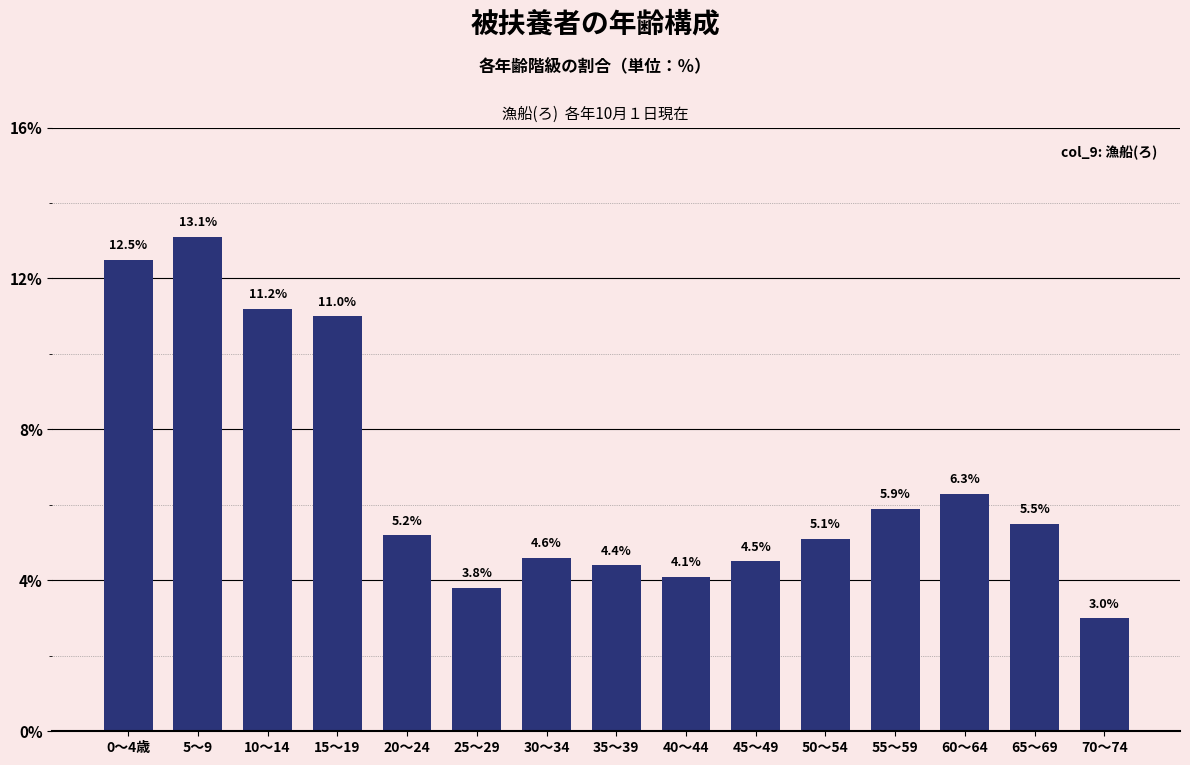

Reading left to right, list all the values displayed in this chart.

0～4歳=12.5	5～9=13.1	10～14=11.2	15～19=11.0	20～24=5.2	25～29=3.8	30～34=4.6	35～39=4.4	40～44=4.1	45～49=4.5	50～54=5.1	55～59=5.9	60～64=6.3	65～69=5.5	70～74=3.0